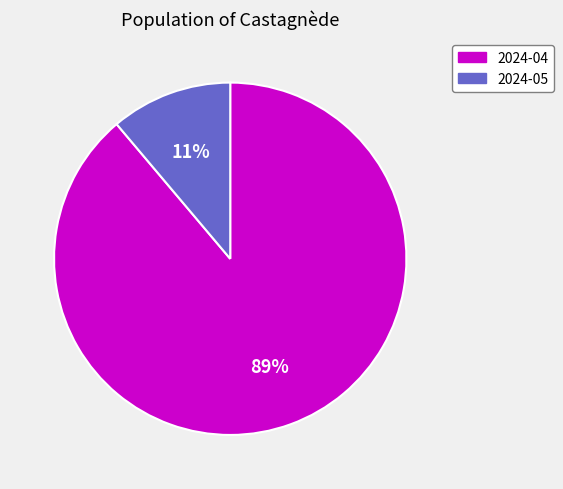

To the nearest percent, what is the average slice percentage?

50%